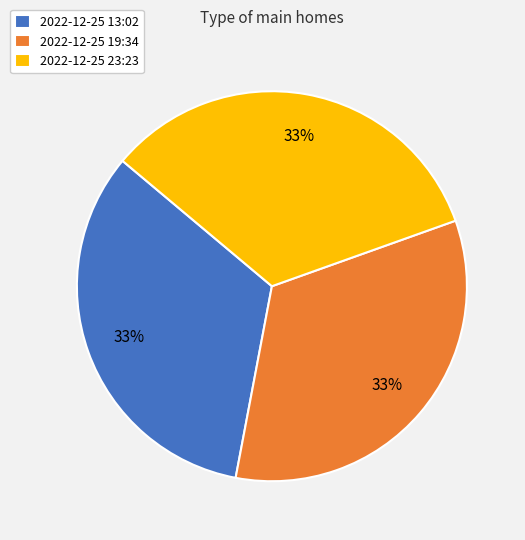

Is it true that 2022-12-25 19:34 is 33% of the pie?

True